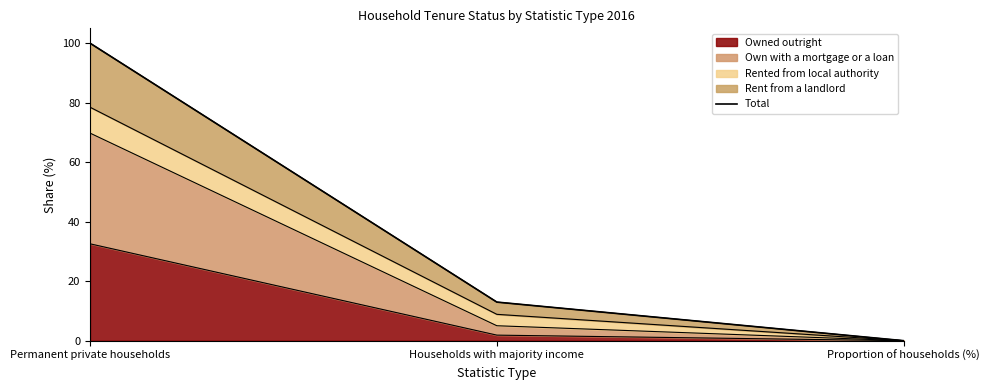

Is it true that the value at Permanent private households is 100.0?

True